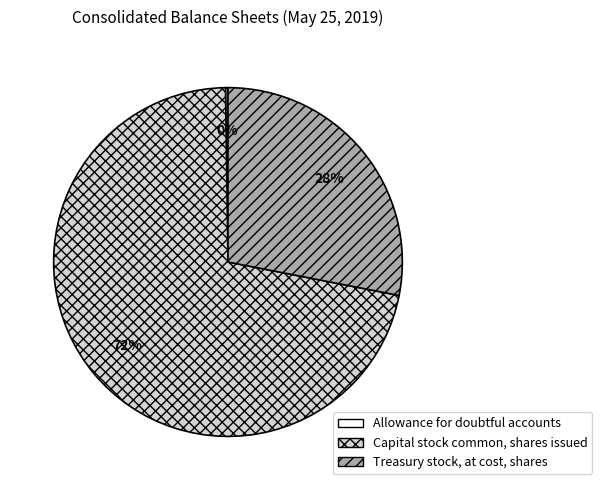

To the nearest percent, what is the average slice percentage?

33%